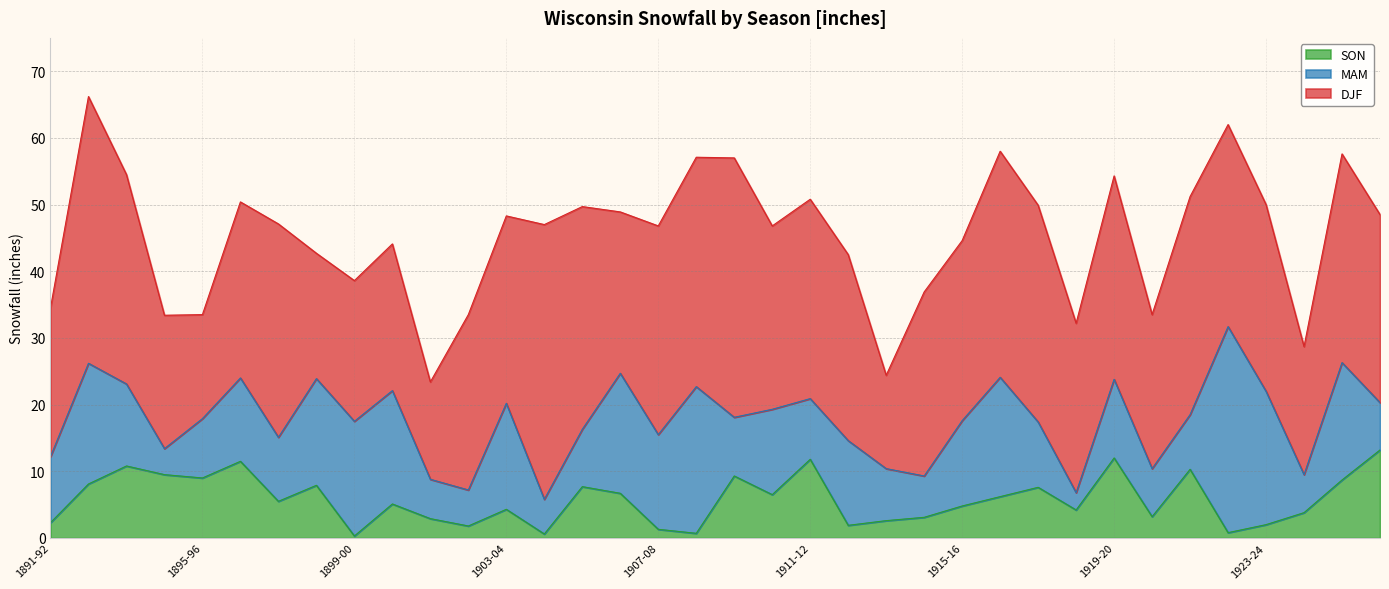

Reading left to right, list all the values displayed in this chart.

DJF: 22.3	40.0	31.4	20.0	15.6	26.4	32.0	18.8	21.1	22.0	14.6	26.3	28.1	41.2	33.4	24.2	31.3	34.4	38.9	27.5	29.9	27.9	14.0	27.6	27.0	33.9	32.5	25.4	30.5	23.1	32.7	30.3	28.0	19.2	31.3	28.2
MAM: 9.9	18.1	12.3	3.9	8.9	12.5	9.6	16.0	17.2	17.0	5.9	5.4	15.9	5.2	8.6	18.0	14.2	22.0	8.8	12.8	9.1	12.7	7.8	6.2	12.8	17.9	9.8	2.6	11.8	7.2	8.2	30.9	20.0	5.7	17.6	7.1
SON: 2.3	8.1	10.8	9.5	9.0	11.5	5.5	7.9	0.3	5.1	2.9	1.8	4.3	0.6	7.7	6.7	1.3	0.7	9.3	6.5	11.8	1.9	2.6	3.1	4.8	6.2	7.6	4.2	12.0	3.2	10.3	0.8	2.0	3.8	8.7	13.2